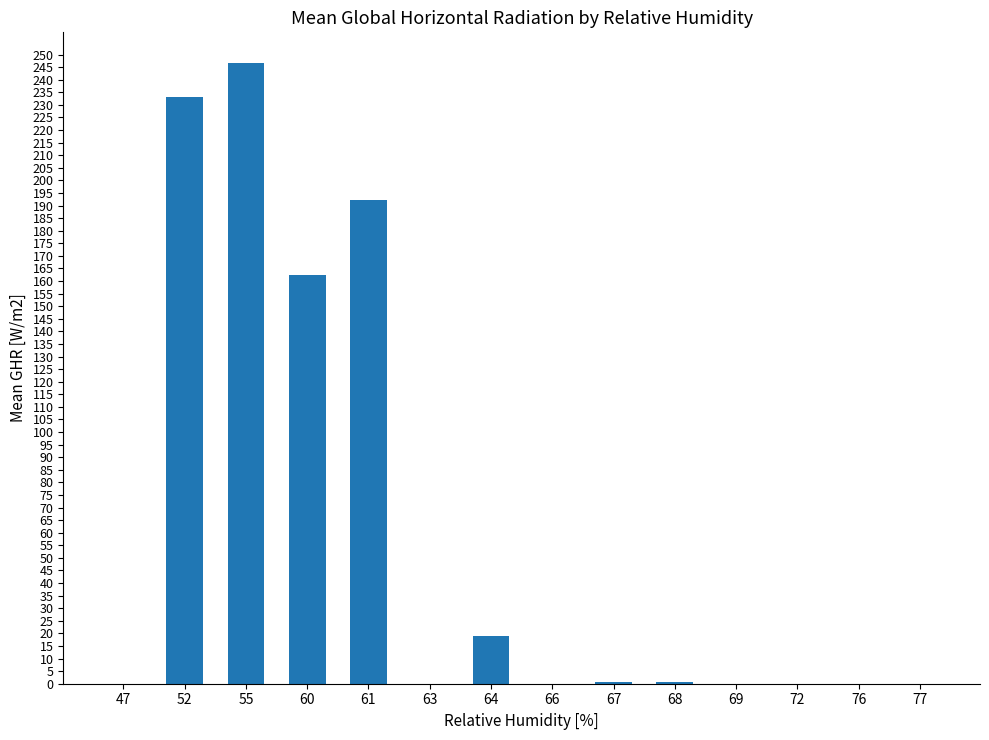

What is the sum of all values?

853.9